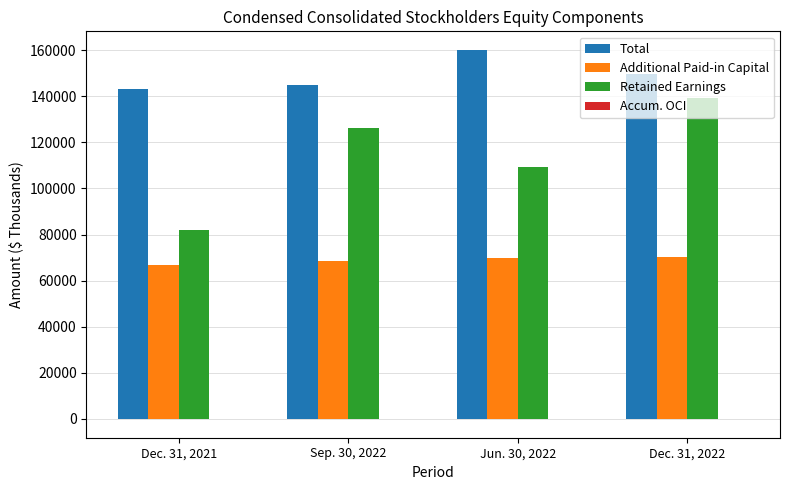

Between Dec. 31, 2021 and Dec. 31, 2022, which series saw the biggest shift?

Retained Earnings